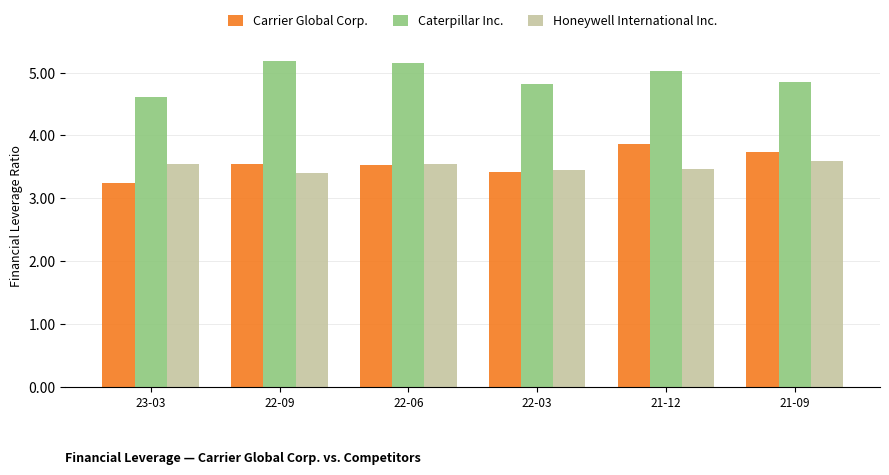

What is the value of the Honeywell International Inc. bar at the 4th from the left?

3.5